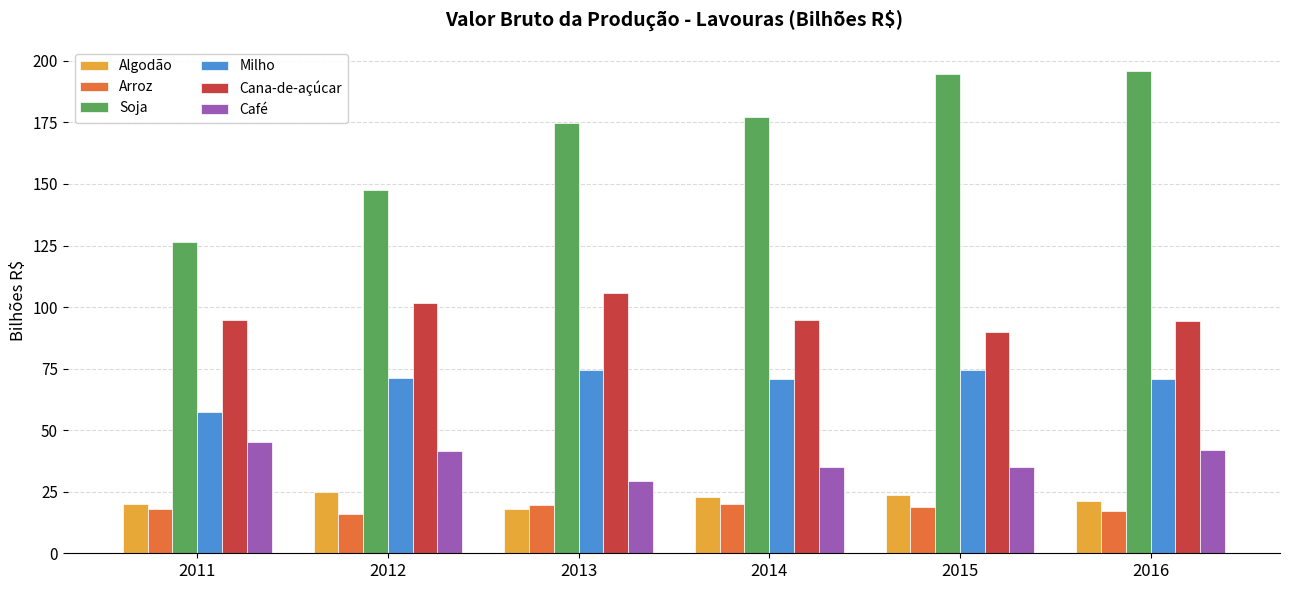

Rank the series by their maximum value, from highest to lowest.

Soja, Cana-de-açúcar, Milho, Café, Algodão, Arroz